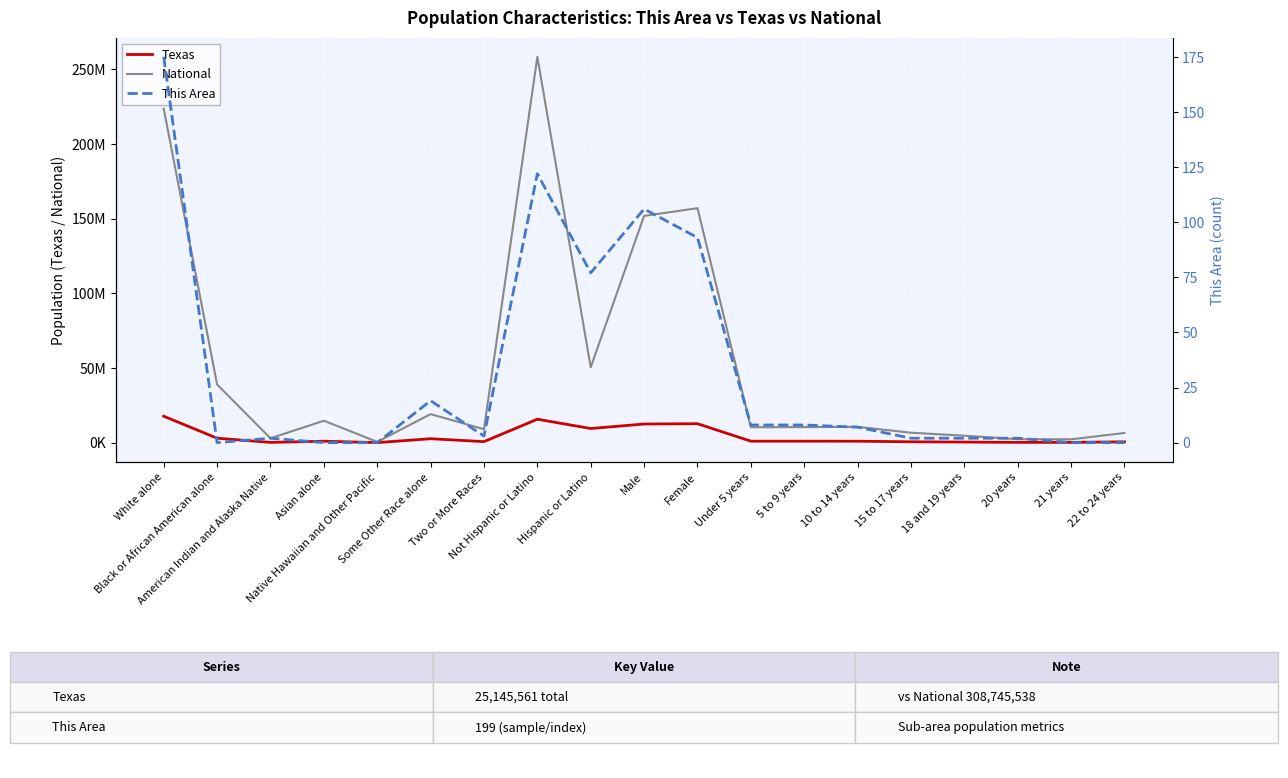

What is the sum of the National values at 22 to 24 years and 20 years?

8790978